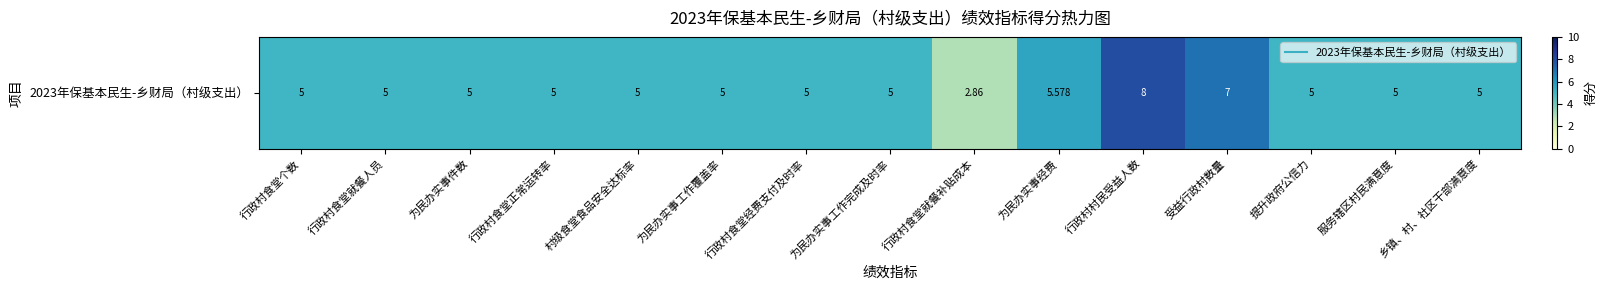

How many distinct data groups are displayed?

1